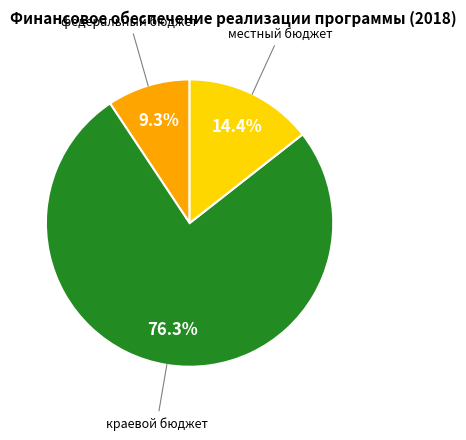

Is there a majority slice in this chart?

Yes